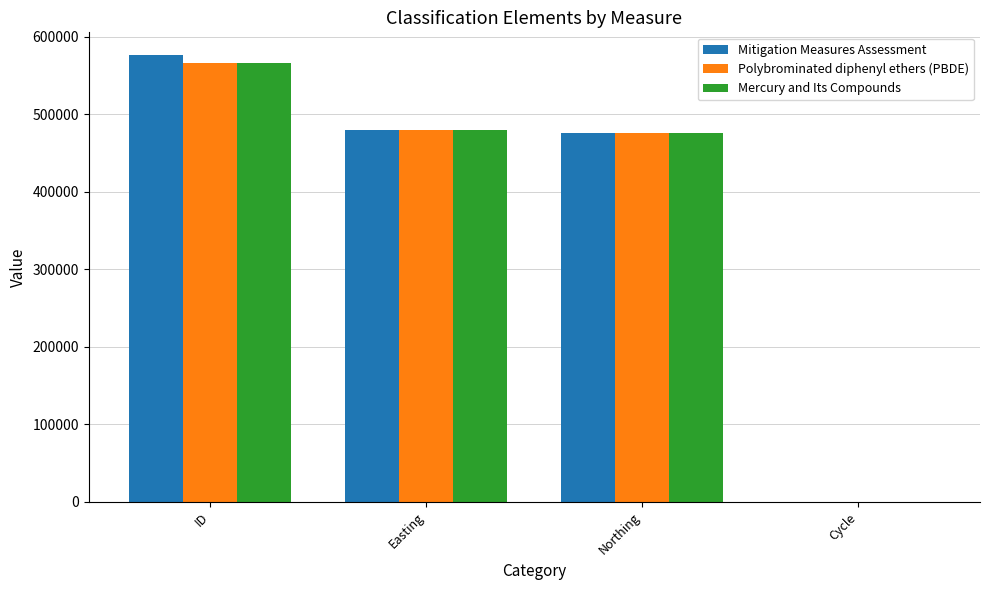

What is the spread (max minus min) of values at ID?

10907